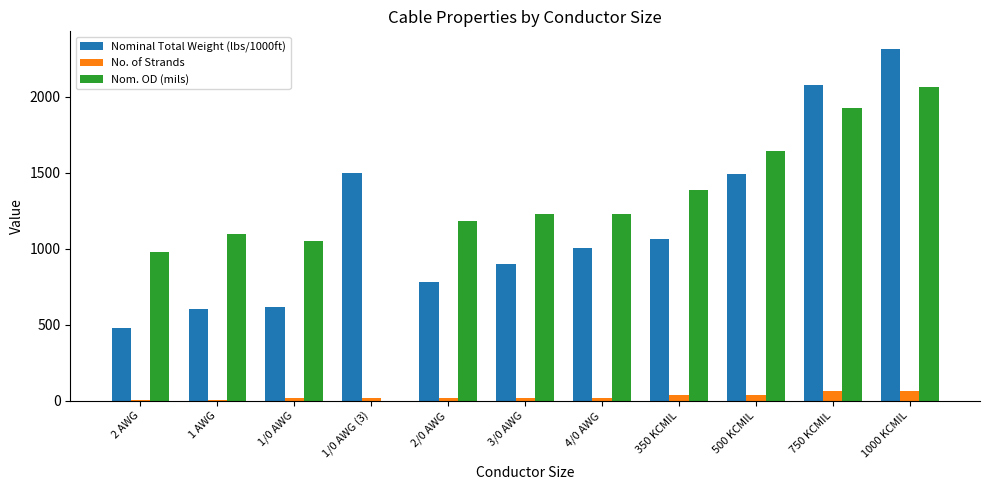

How many categories are shown in the chart?

11